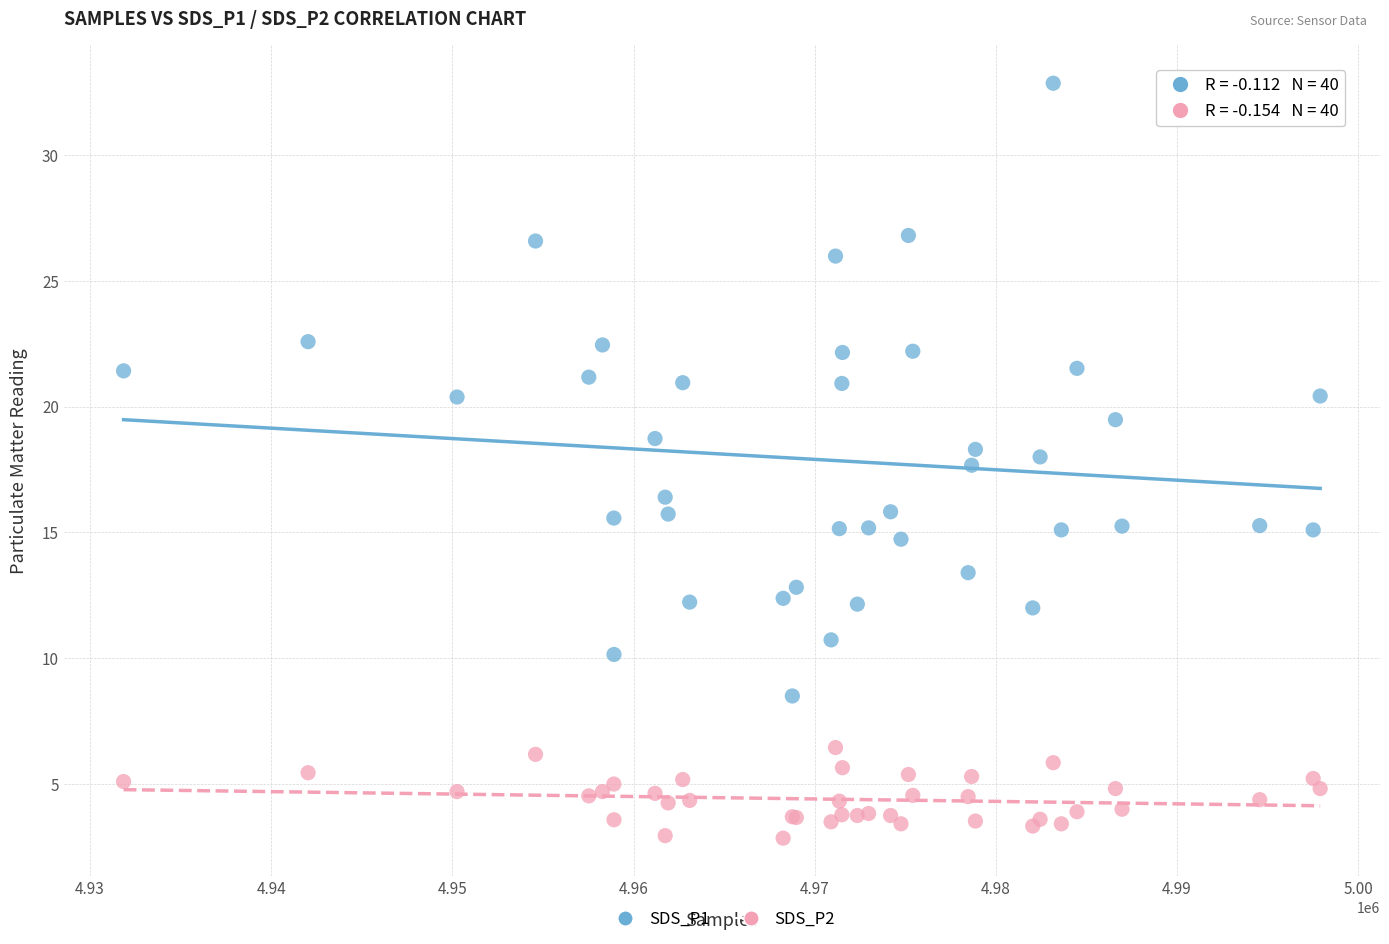

Which series reaches the minimum Y coordinate?

SDS_P2